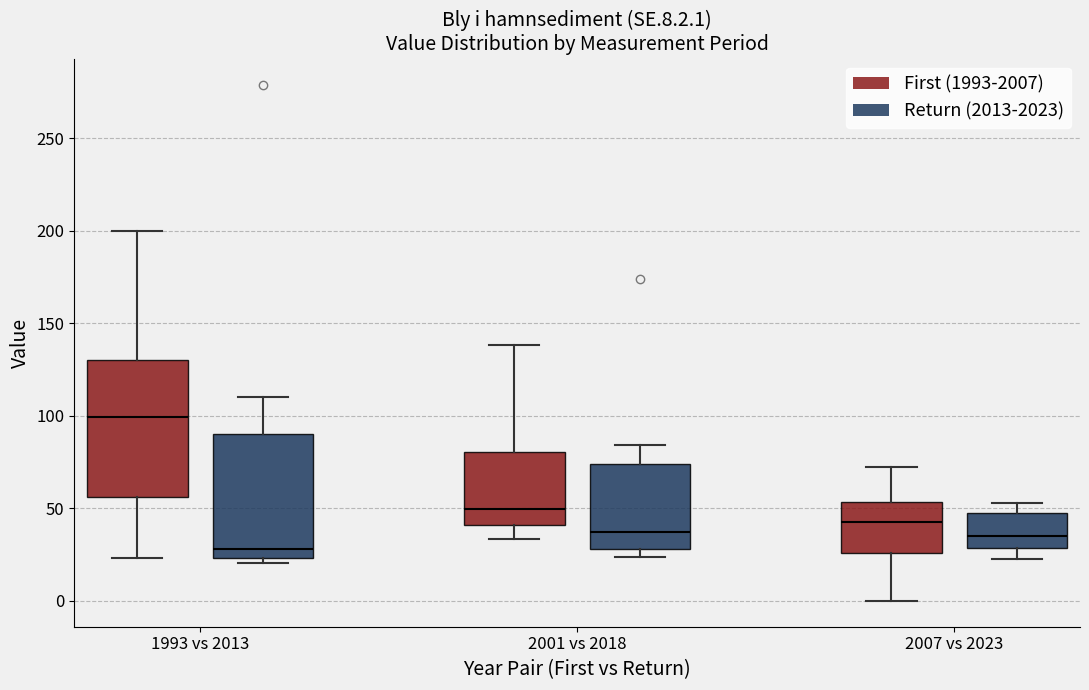

Which box's median line is the highest?

1993 vs 2013 (First (1993-2007))